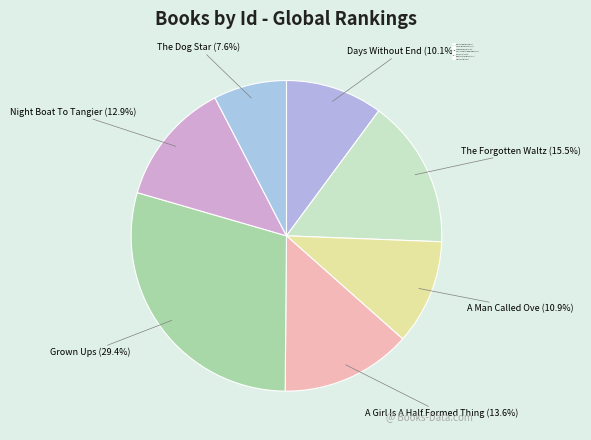

Approximately how many times larger is the value at The Forgotten Waltz compared to A Girl Is A Half Formed Thing?

1.1